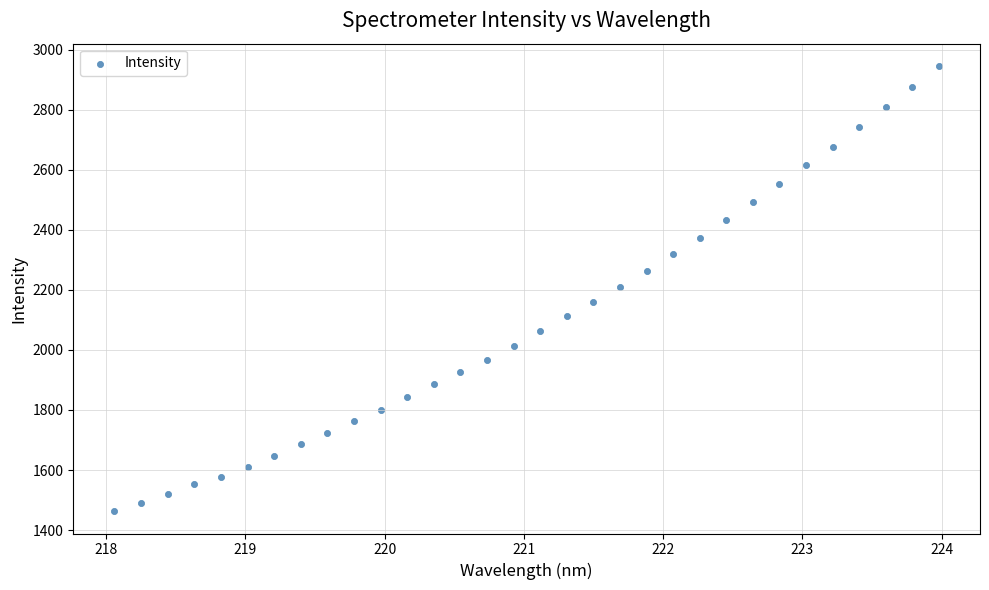

What is the range of X values (max minus min)?

5.9